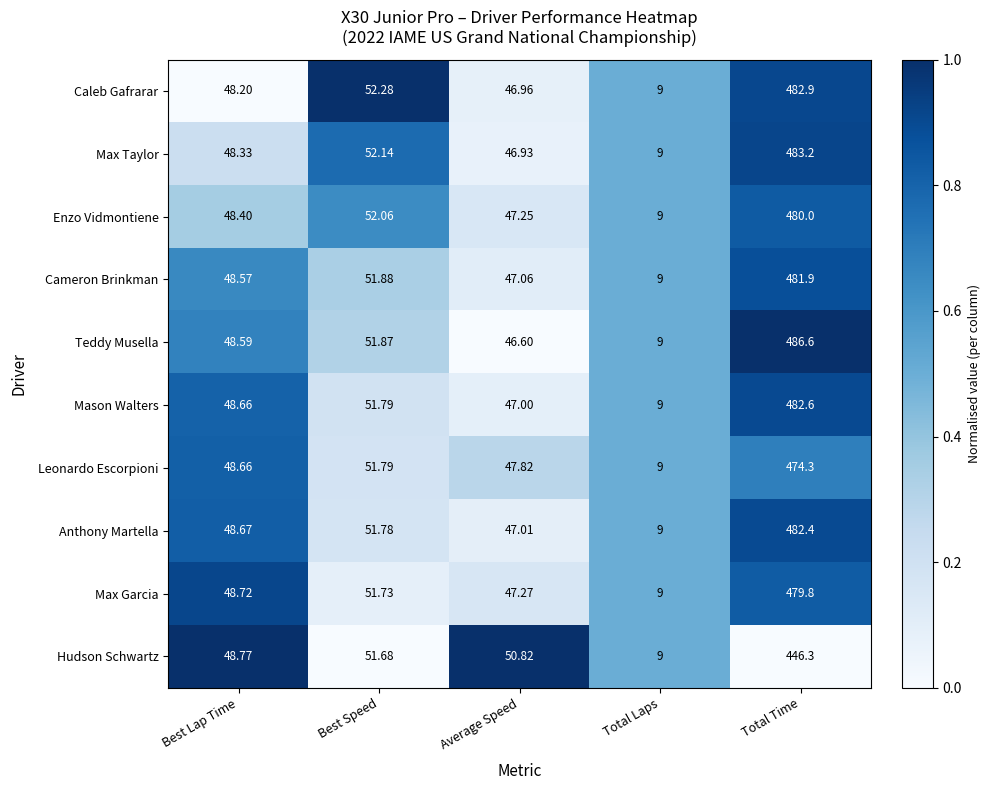

Rank the series by their maximum value, from lowest to highest.

Hudson Schwartz, Leonardo Escorpioni, Max Garcia, Enzo Vidmontiene, Cameron Brinkman, Anthony Martella, Mason Walters, Caleb Gafrarar, Max Taylor, Teddy Musella